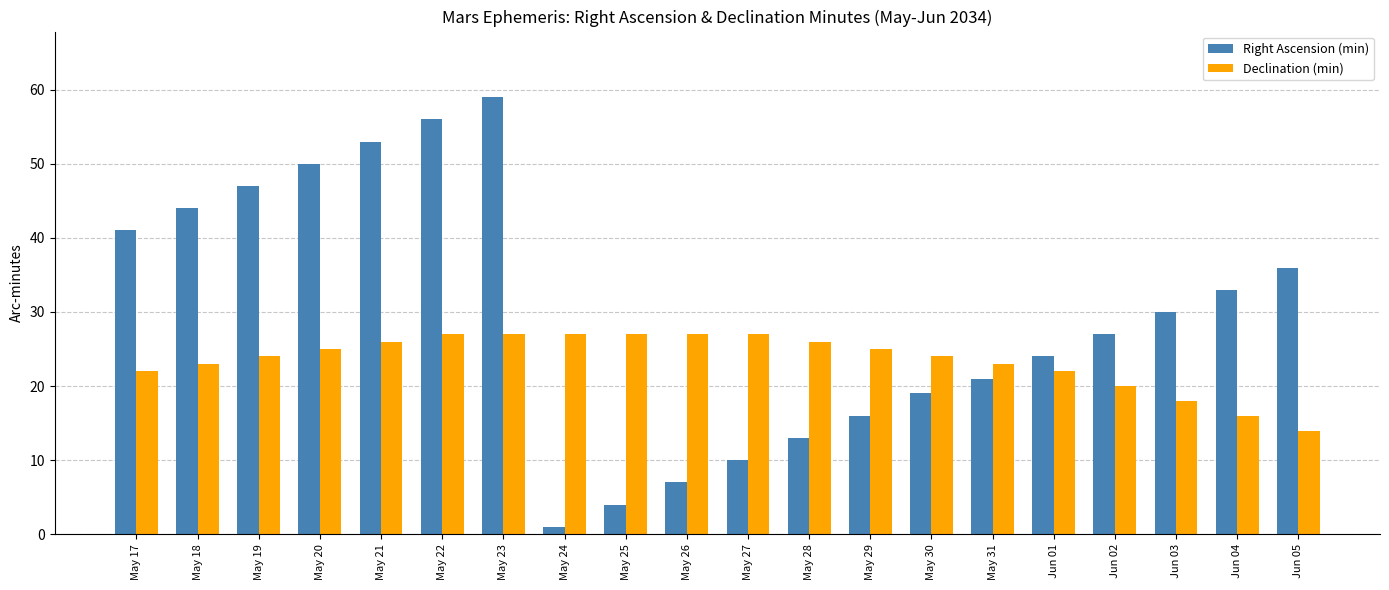

What is the minimum value shown in the chart?

1